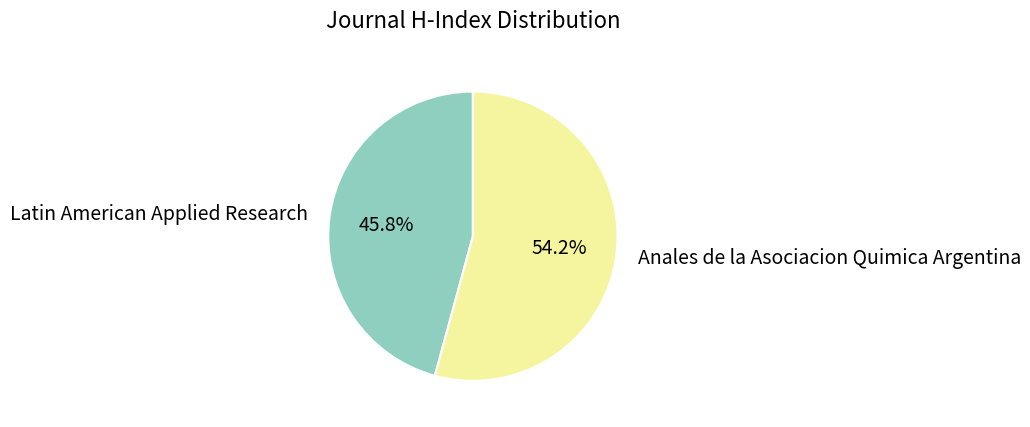

Is there any slice that represents more than half of the pie?

Yes